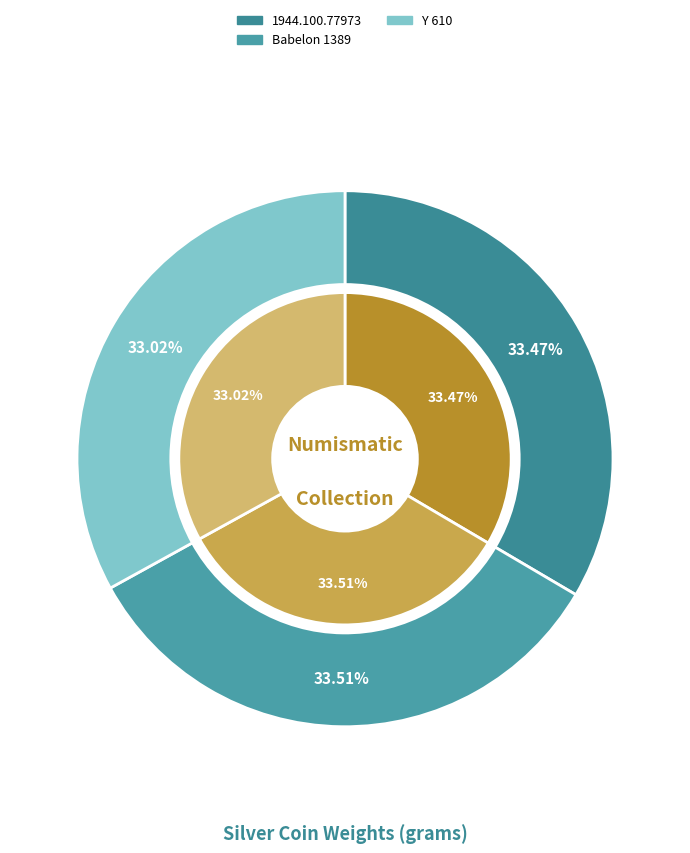

What percentage do 1944.100.77973 and Y 610 together represent?

66.5%